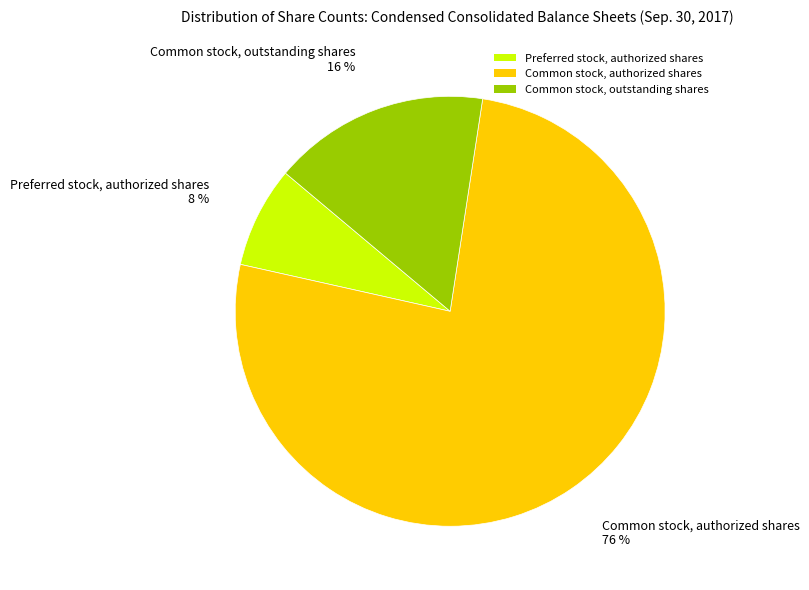

To the nearest percent, what percentage of the pie is Common stock, authorized shares?

76%